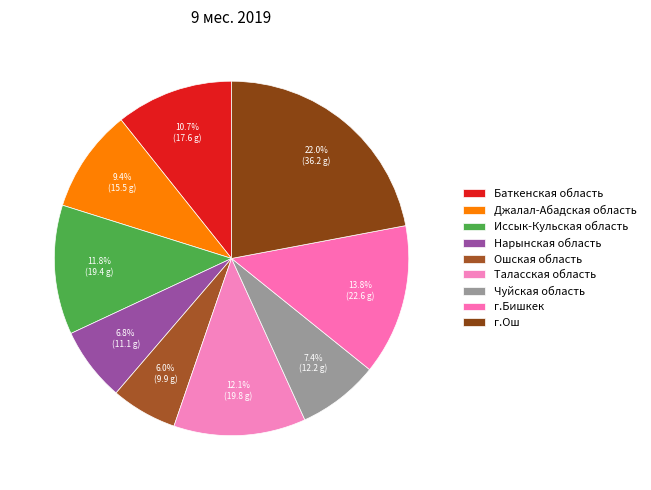

Do Иссык-Кульская область and Джалал-Абадская область together represent more than half of the pie?

No